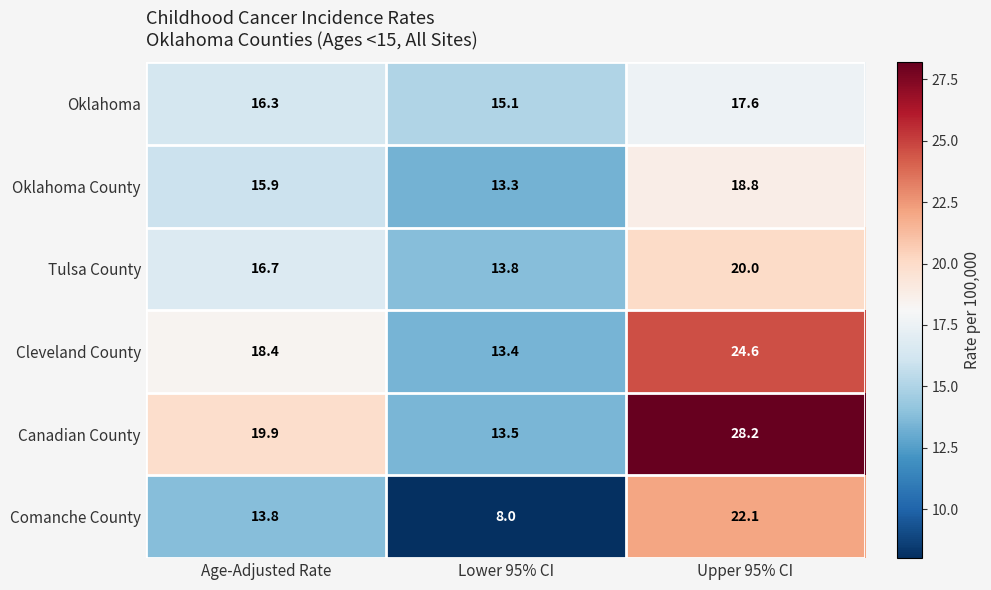

Where is Comanche County nearest to the value 15?

Age-Adjusted Rate